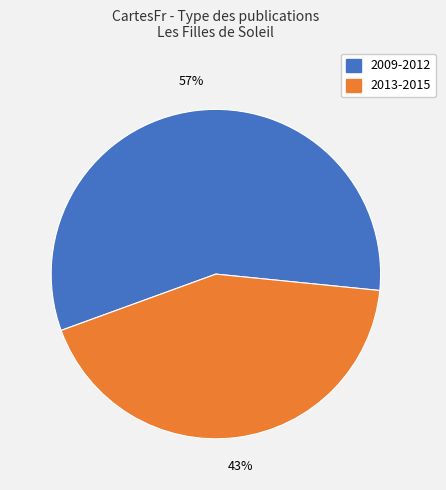

What percentage is the 2009-2012 slice, to the nearest percent?

57%